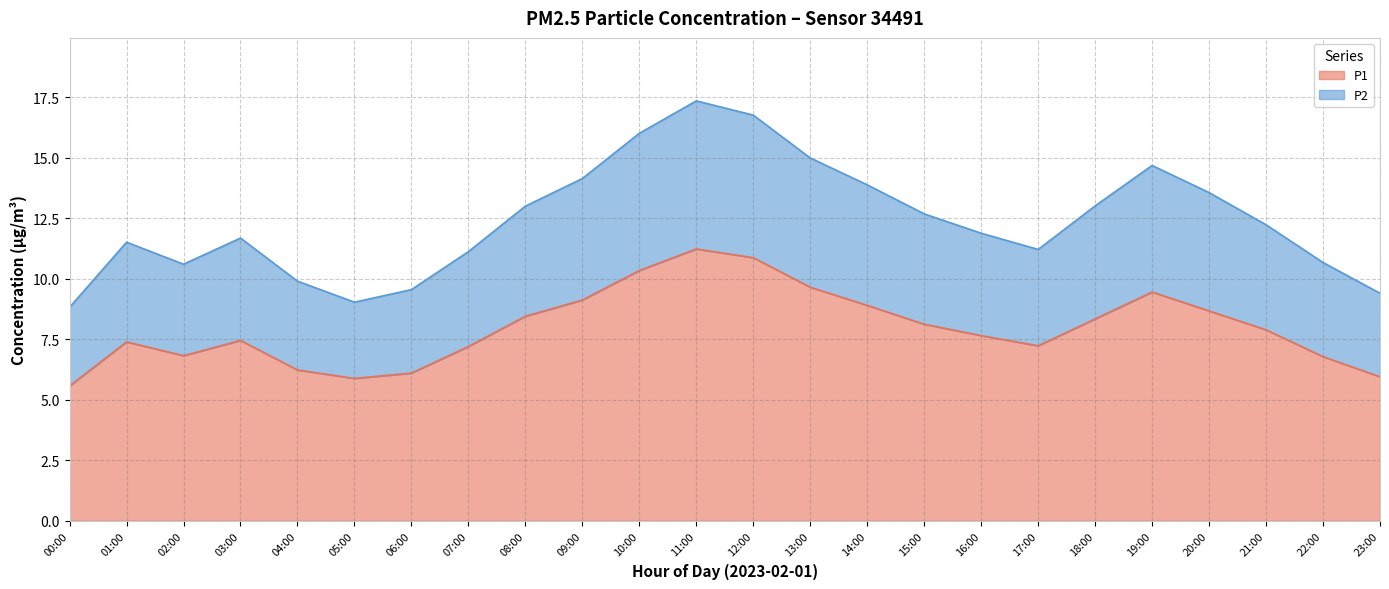

True or false: P2 and P1 intersect in this chart.

False